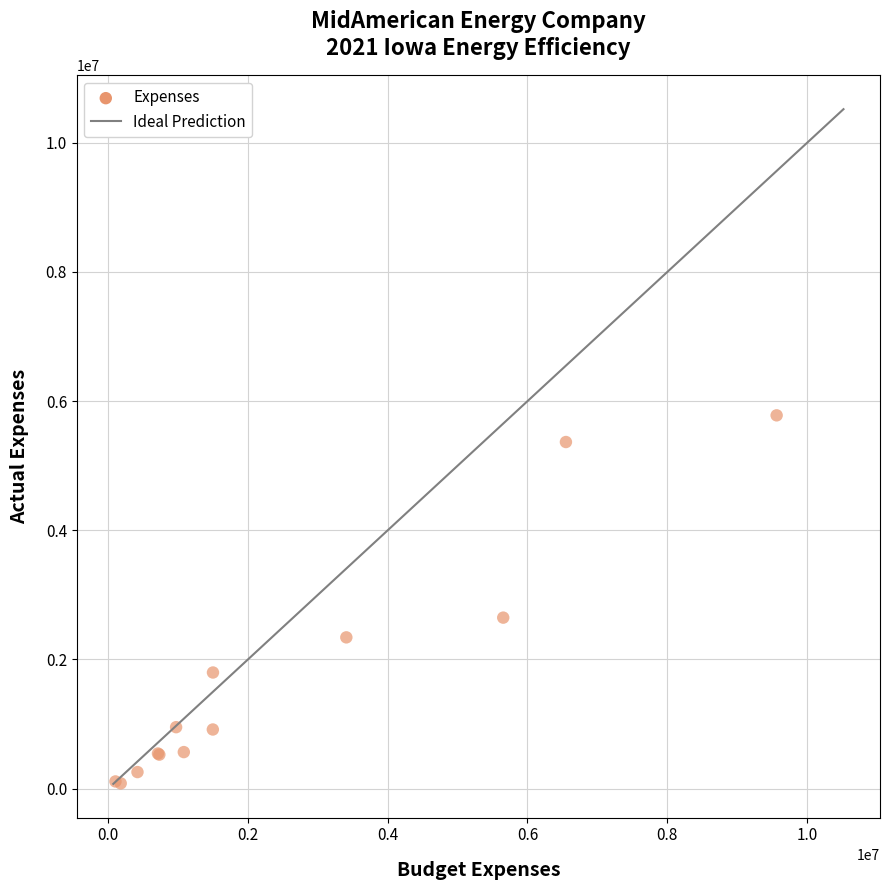

What Y value in the scatter plot is closest to 2930964?

2647813.2